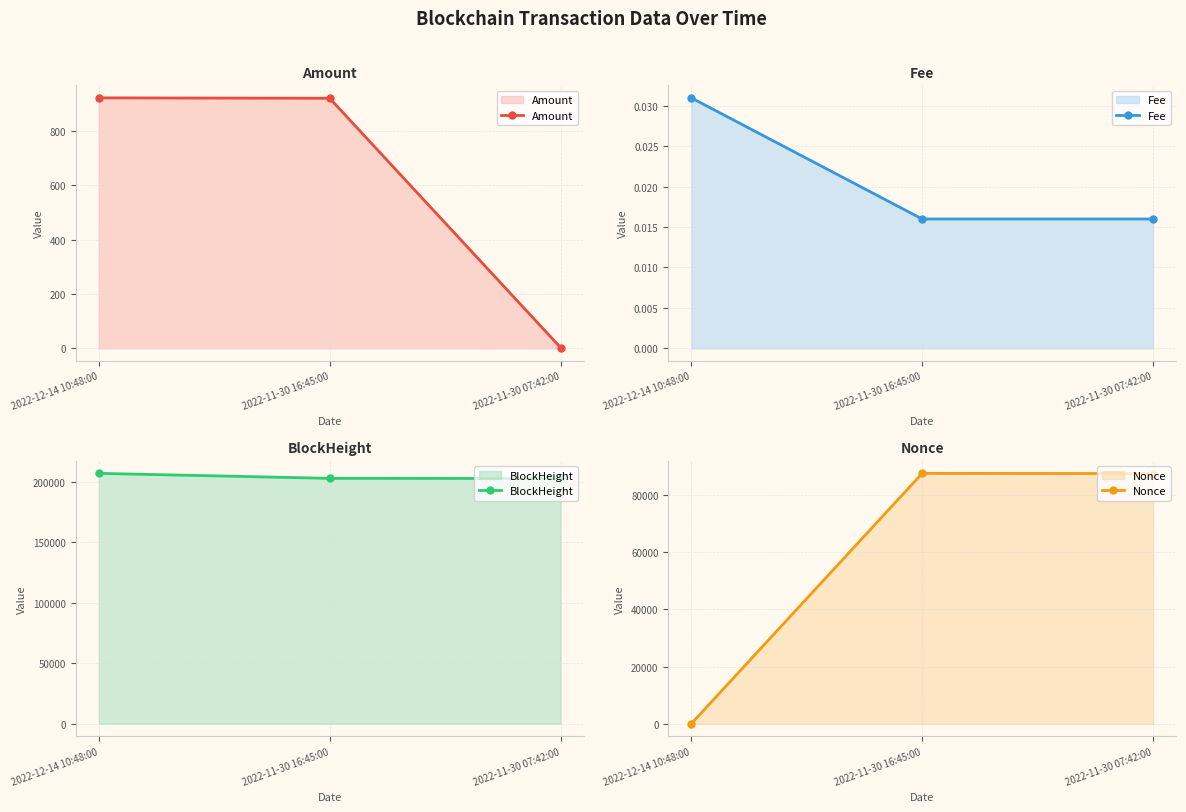

Which label corresponds to the largest value in the chart?

2022-12-14 10:48:00